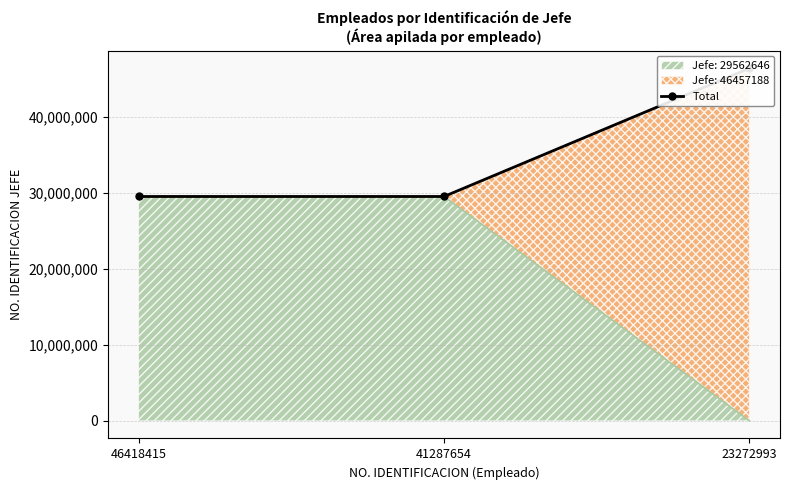

What is the average value?

35194160